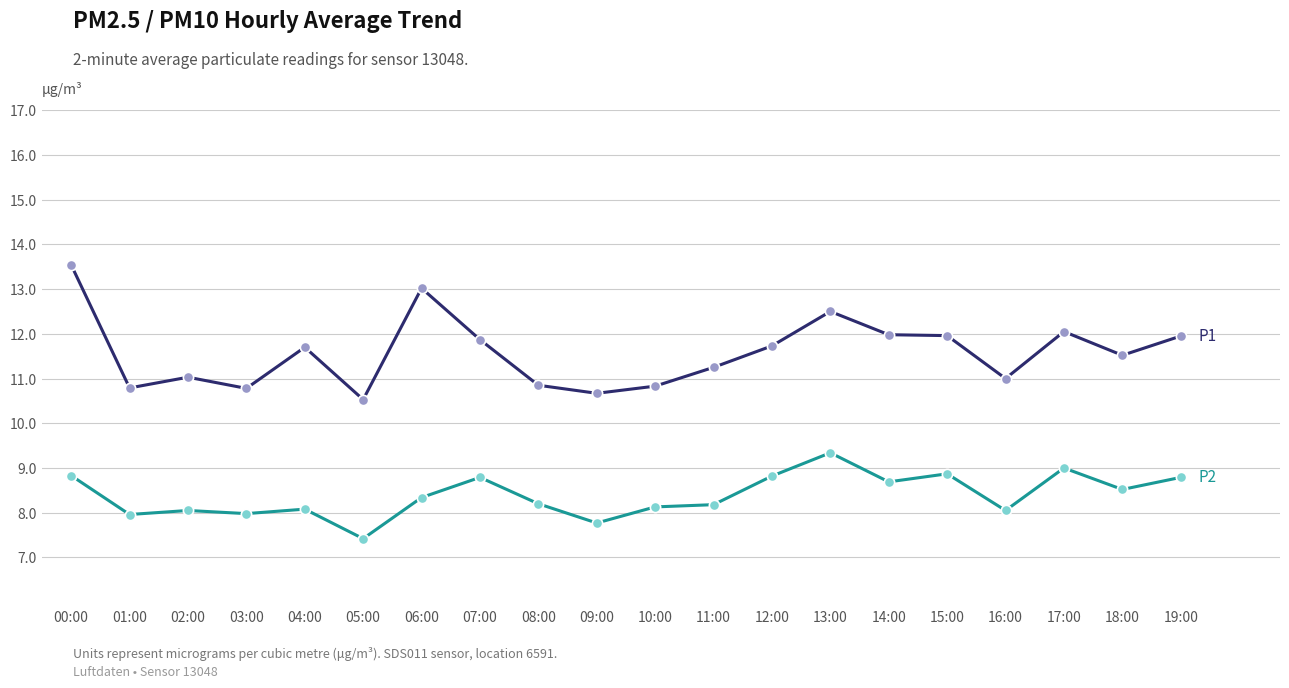

What is the total value across all series at 12:00?

20.6